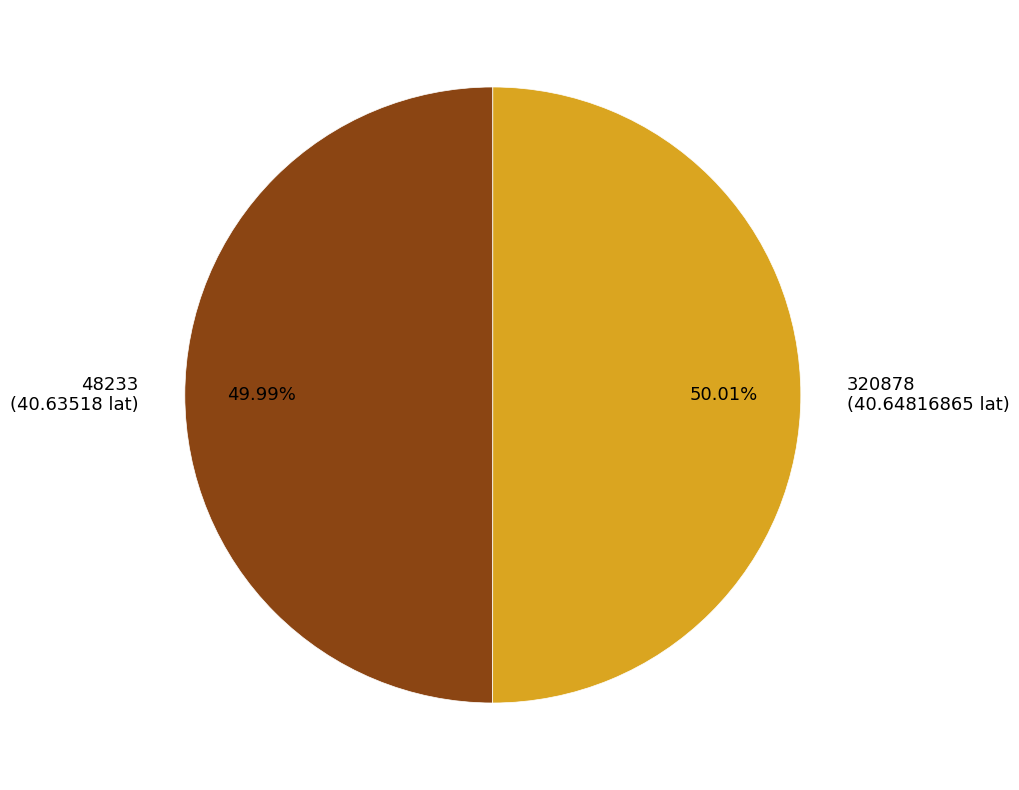

What percentage is NOT represented by 320878?

50.0%